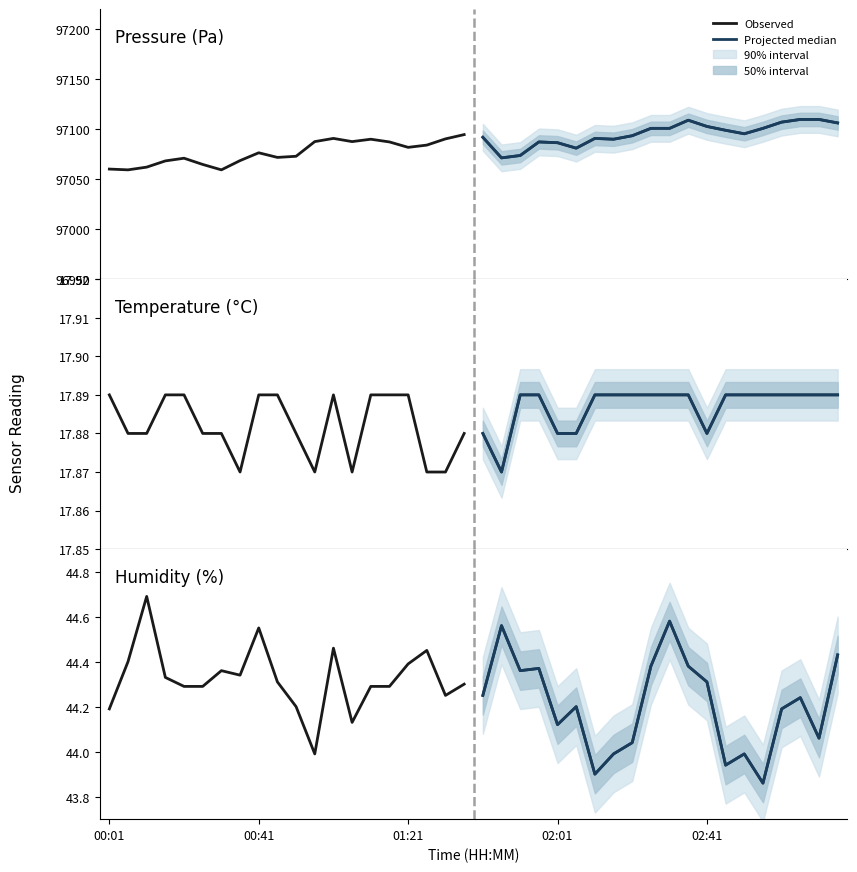

Rank the series by their maximum value, from lowest to highest.

Projected median, Observed